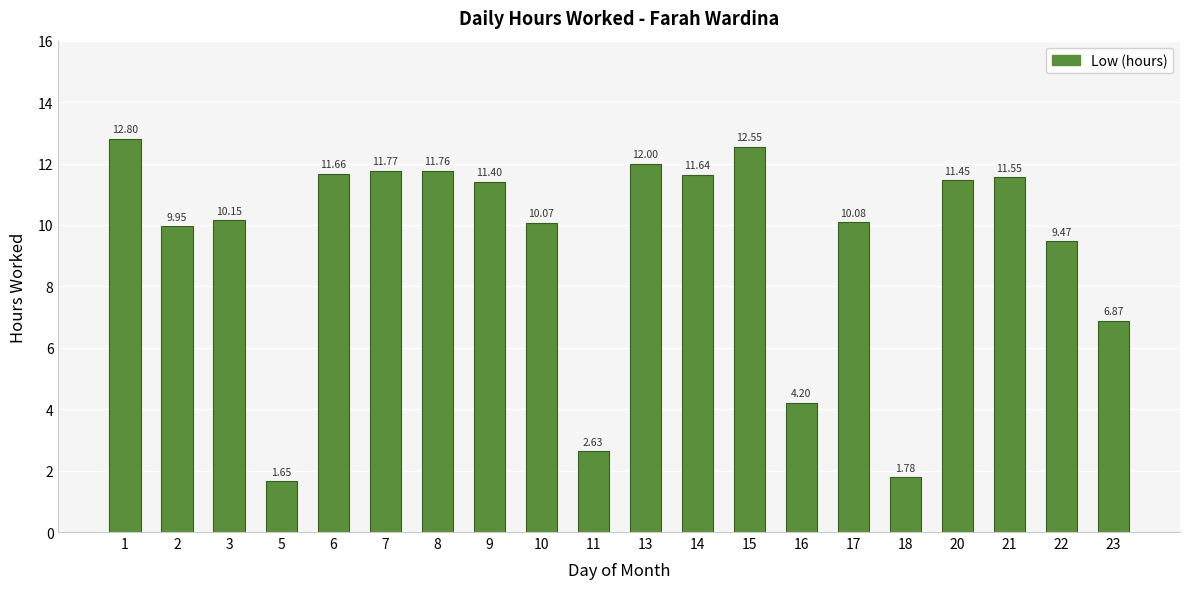

What is the sum of the values at 21 and 23?

18.4